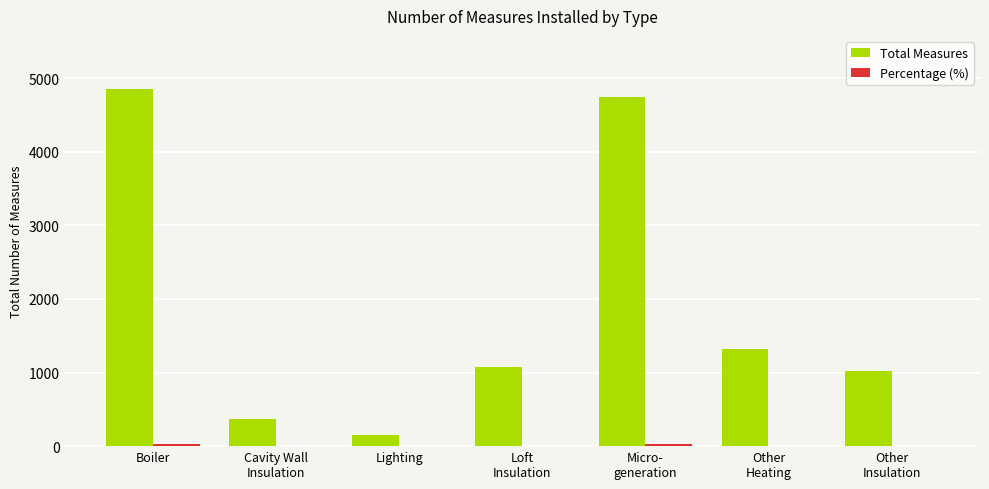

Between Boiler and Micro-
generation, which series saw the biggest shift?

Total Measures